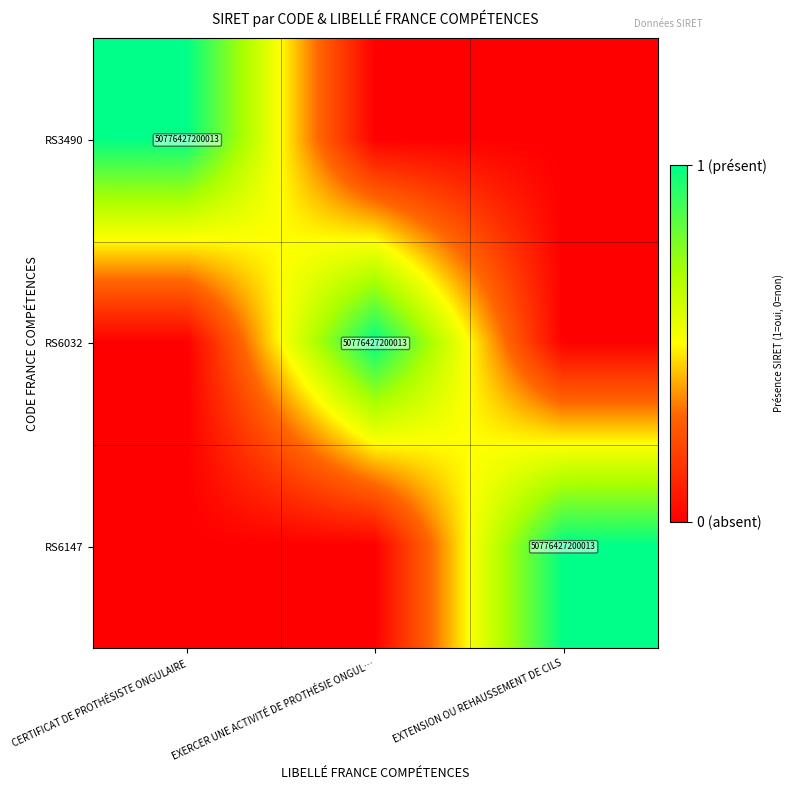

Is it true that RS3490 equals 50776427200013 at CERTIFICAT DE PROTHÉSISTE ONGULAIRE?

True